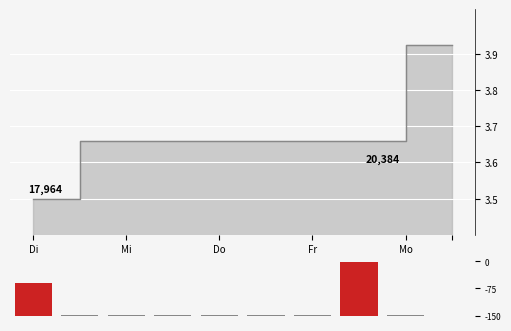

The id series shows 35248 at Mi. True or false?

False